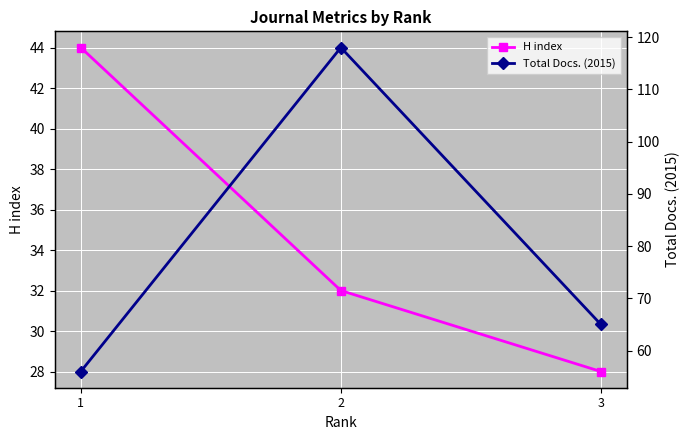

What is the minimum value shown in the chart?

28